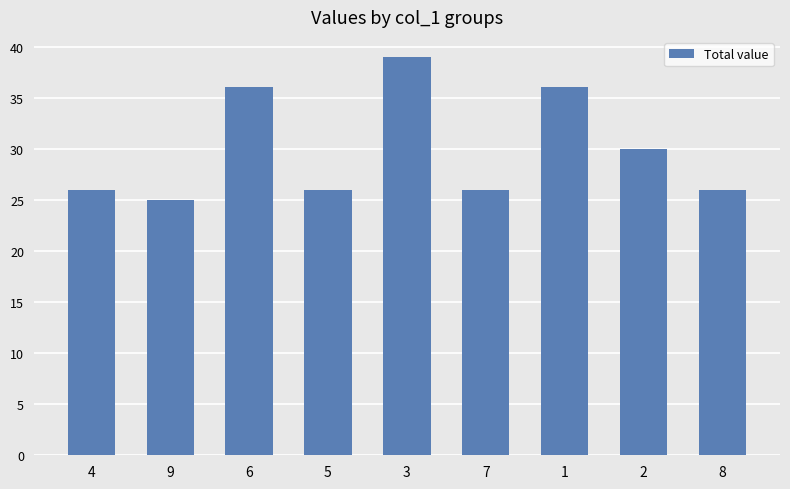

True or false: the data shows 15 at 1.

False